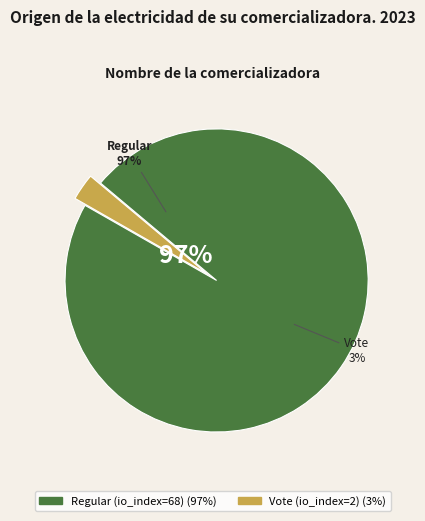

To the nearest percent, what portion does Vote (io_index=2) represent?

3%